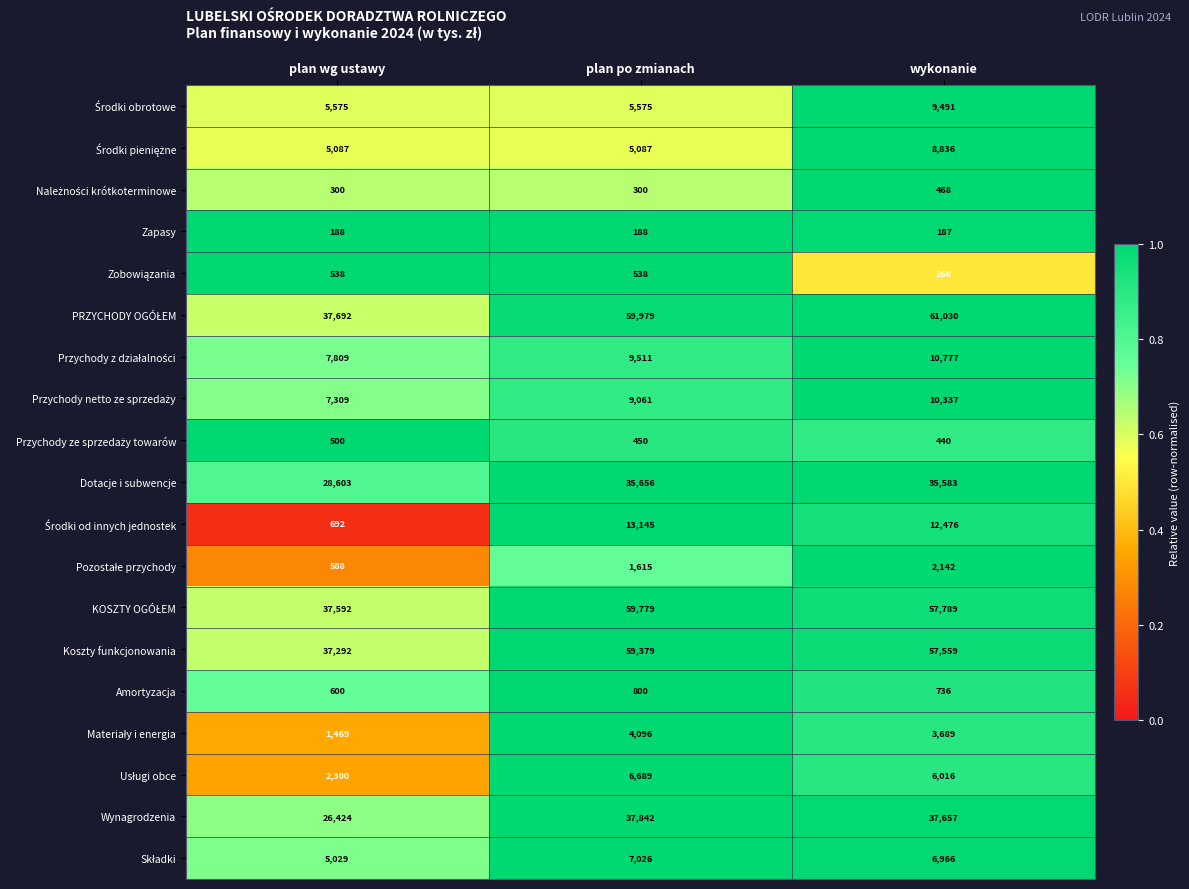

Is it true that Zapasy equals 188 at plan po zmianach?

True